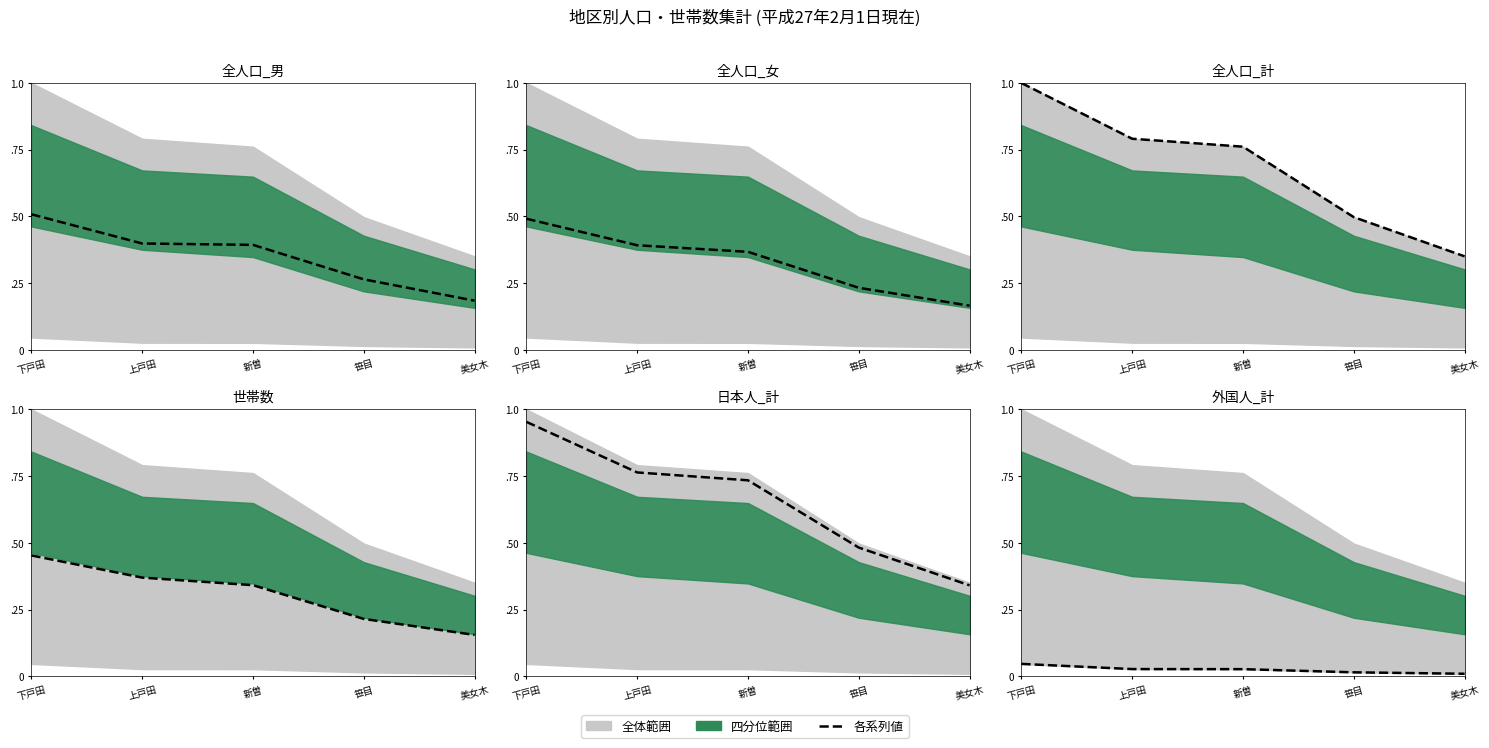

What is the total value across all series at 下戸田?

3.5